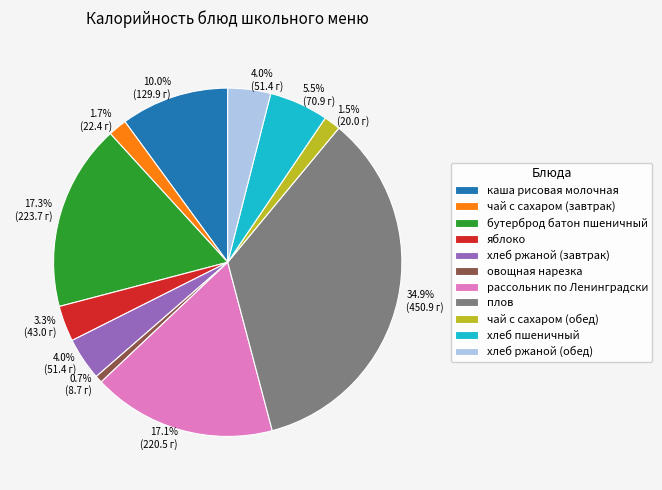

Between рассольник по Ленинградски and чай с сахаром (завтрак), which is larger?

рассольник по Ленинградски